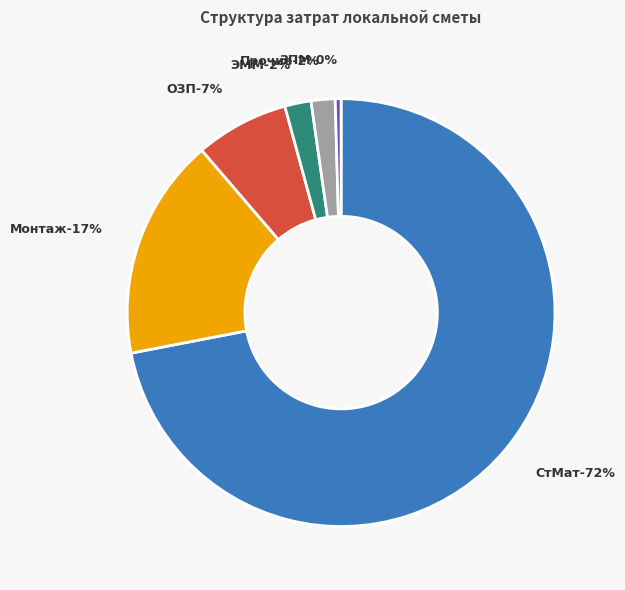

Rank the categories by value from lowest to highest.

ЗПМ (ЗП машинистов), Прочие работы, ЭММ (Эксплуатация машин), ОЗП (Основная ЗП рабочих), Монтаж (Монтажные работы), СтМат (Стоимость материалов)